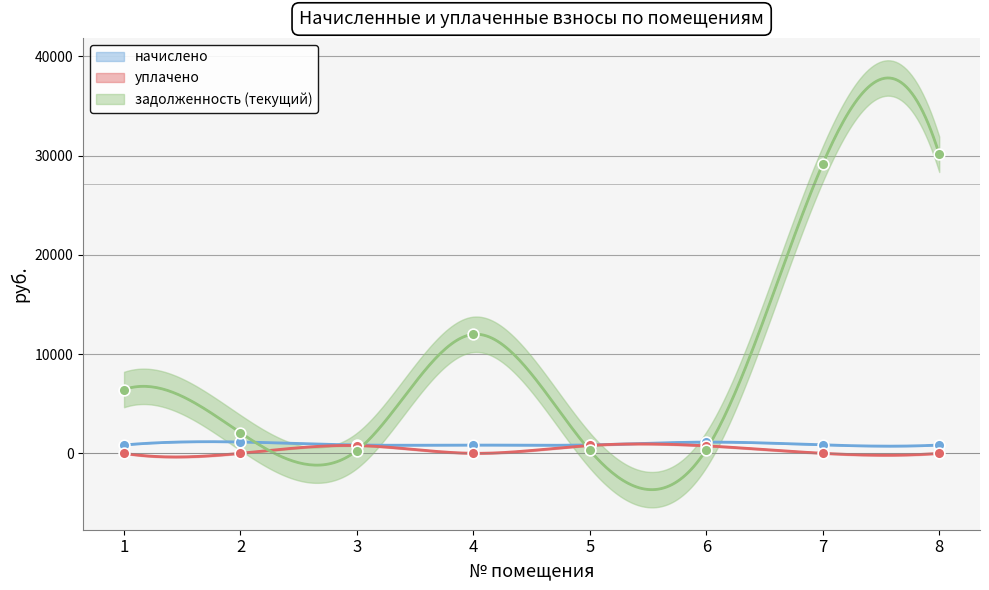

What are all the series names shown in the legend?

начислено, уплачено, задолженность (текущий)